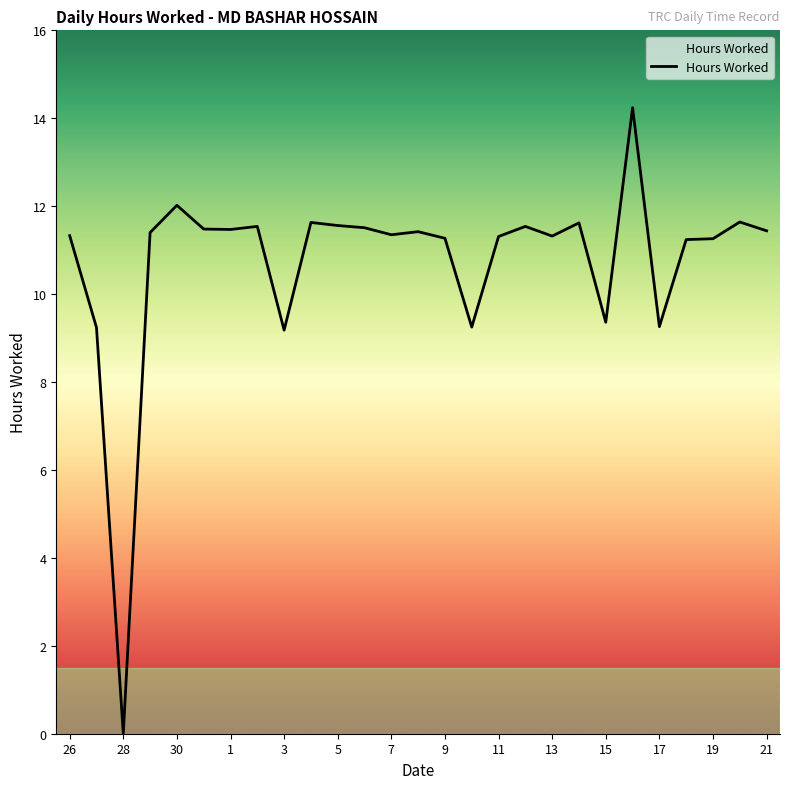

What is the difference between the maximum and minimum values?

14.2